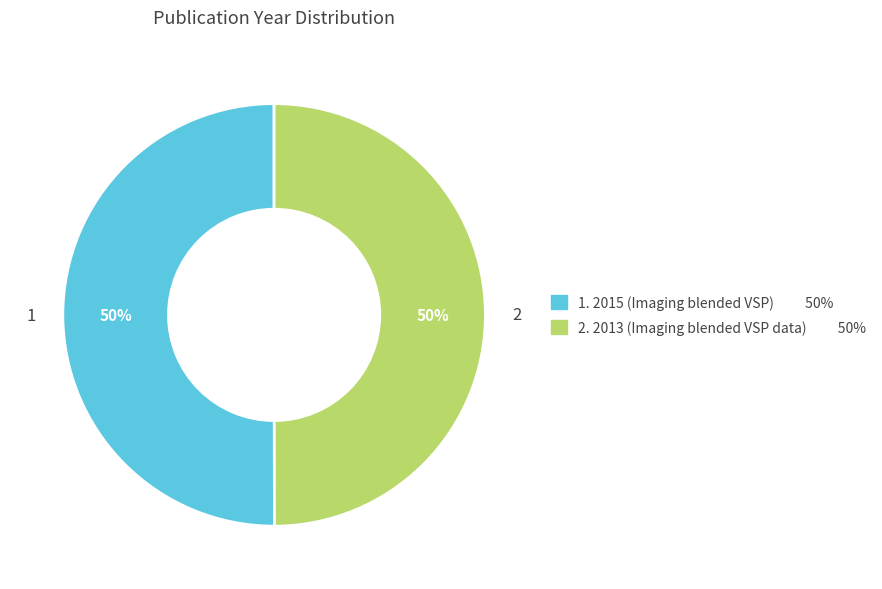

How many segments does this pie chart have?

2